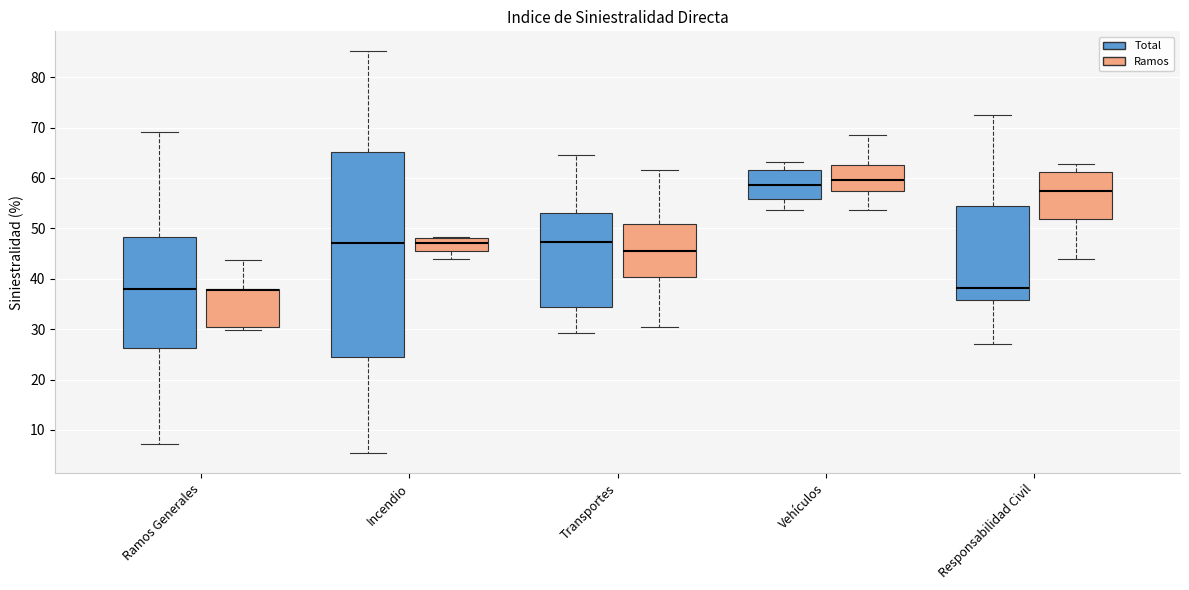

Reading left to right, transcribe this box plot: for each box, give where its median line is, the range the box spans, and where its two whiskers end, as read against the y-axis. The values are not printed on the chart, so give them approximately, as read against the axis.

Ramos Generales (Total): median 38, box 26 to 48, whiskers 7 to 69
Ramos Generales (Ramos): median 38 (drawn on the box's upper edge), box 30 to 38, whiskers 30 (just below the box's lower edge) to 44
Incendio (Total): median 47, box 24 to 65, whiskers 5 to 85
Incendio (Ramos): median 47, box 46 to 48, whiskers 44 to 48
Transportes (Total): median 47, box 34 to 53, whiskers 29 to 65
Transportes (Ramos): median 45, box 40 to 51, whiskers 30 to 61
Vehículos (Total): median 59, box 56 to 61, whiskers 54 to 63
Vehículos (Ramos): median 60, box 57 to 63, whiskers 54 to 68
Responsabilidad Civil (Total): median 38, box 36 to 54, whiskers 27 to 73
Responsabilidad Civil (Ramos): median 57, box 52 to 61, whiskers 44 to 63